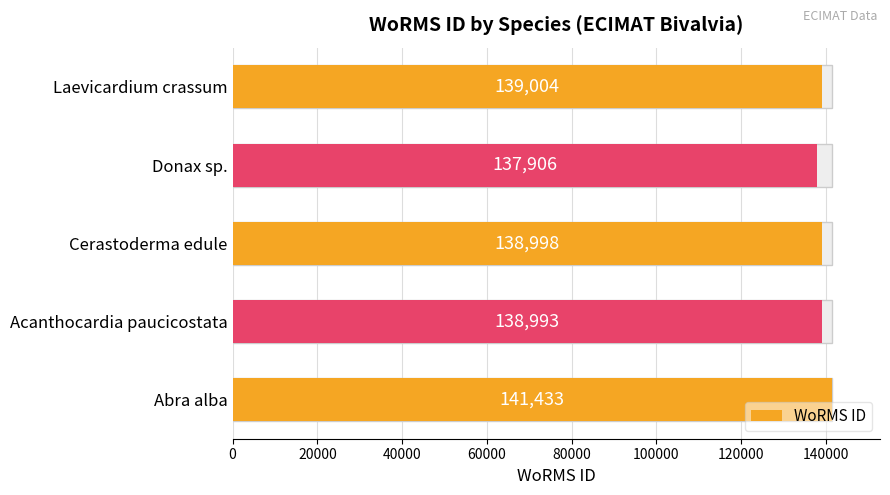

What is the difference between the maximum and minimum values?

3527